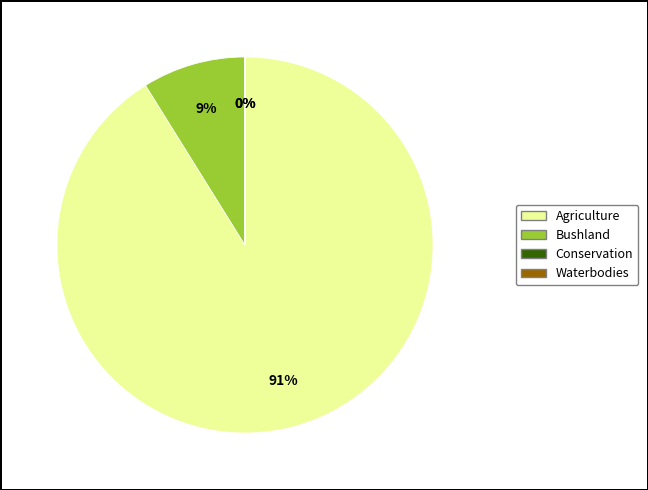

To the nearest percent, what is the average slice percentage?

25%